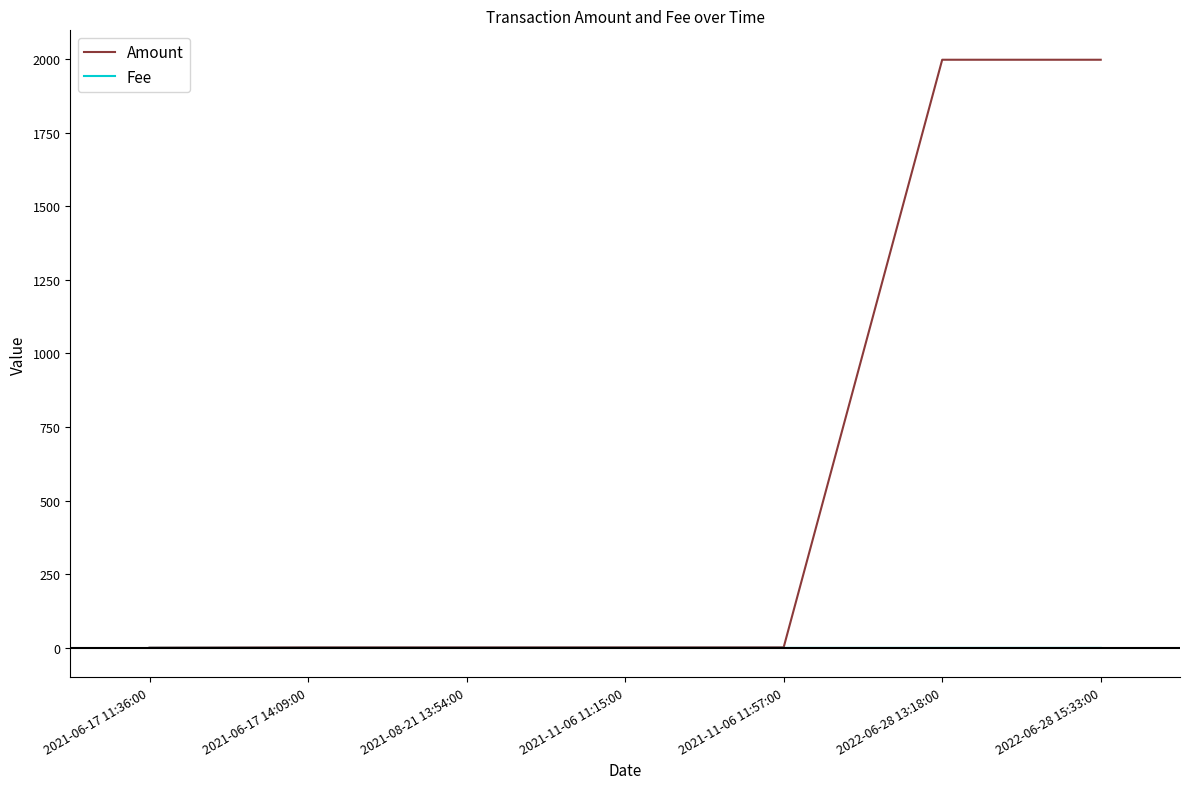

At how many categories does at least one series exceed 1798?

2